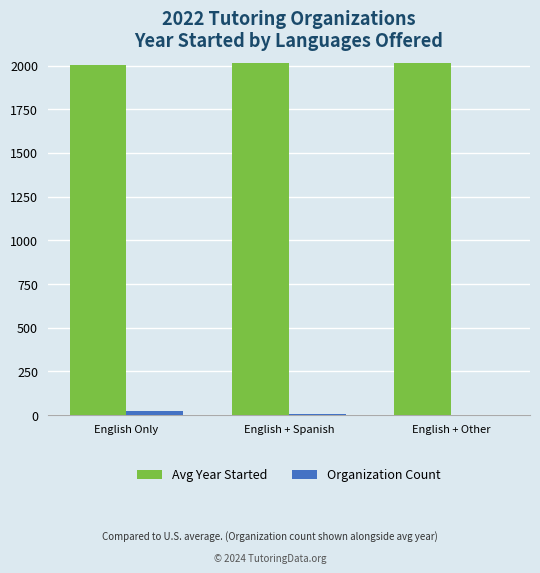

What is the difference between the Organization Count values at English Only and English + Spanish?

19